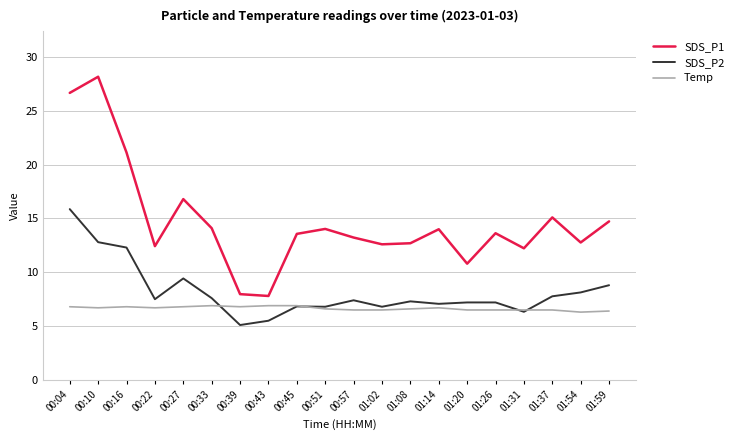

What is the highest value of the SDS_P1 series?

28.2